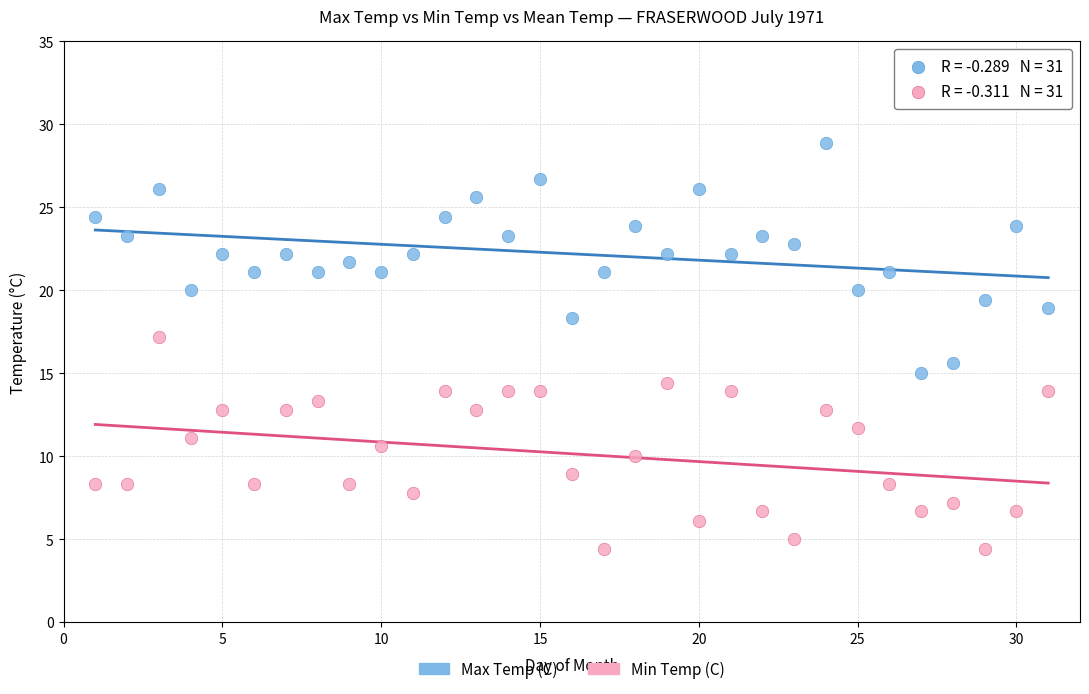

Which series has the largest Y range (max minus min)?

Max Temp (C)